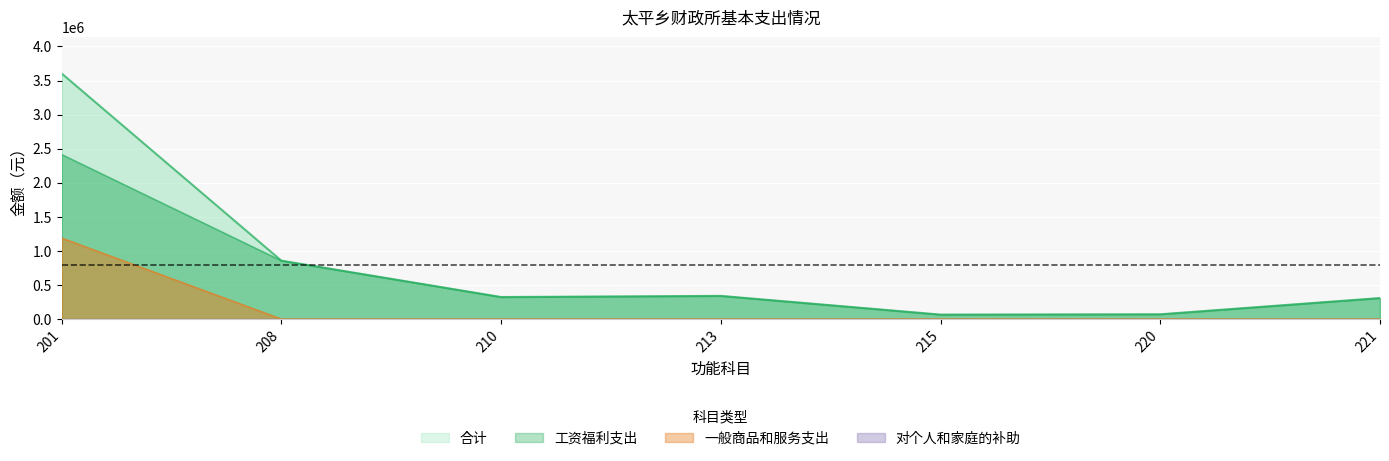

True or false: 合计 has more than 2 interior local peaks.

False